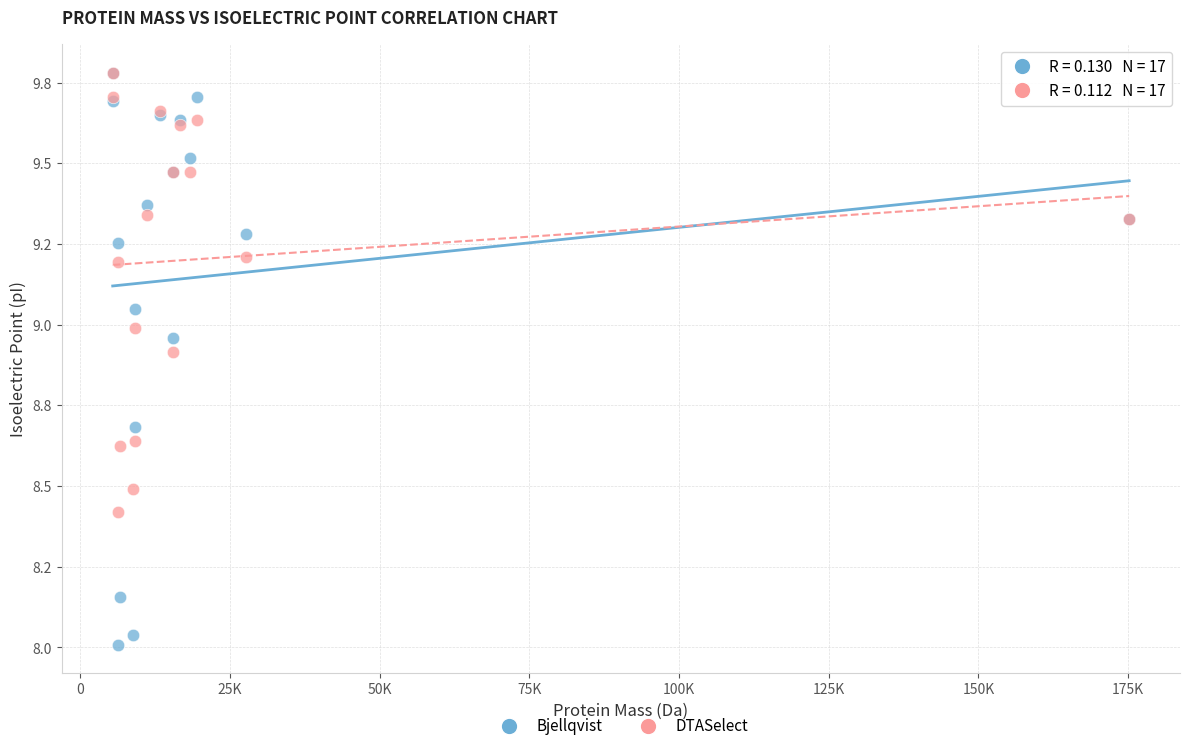

Which series has the largest Y range (max minus min)?

Bjellqvist